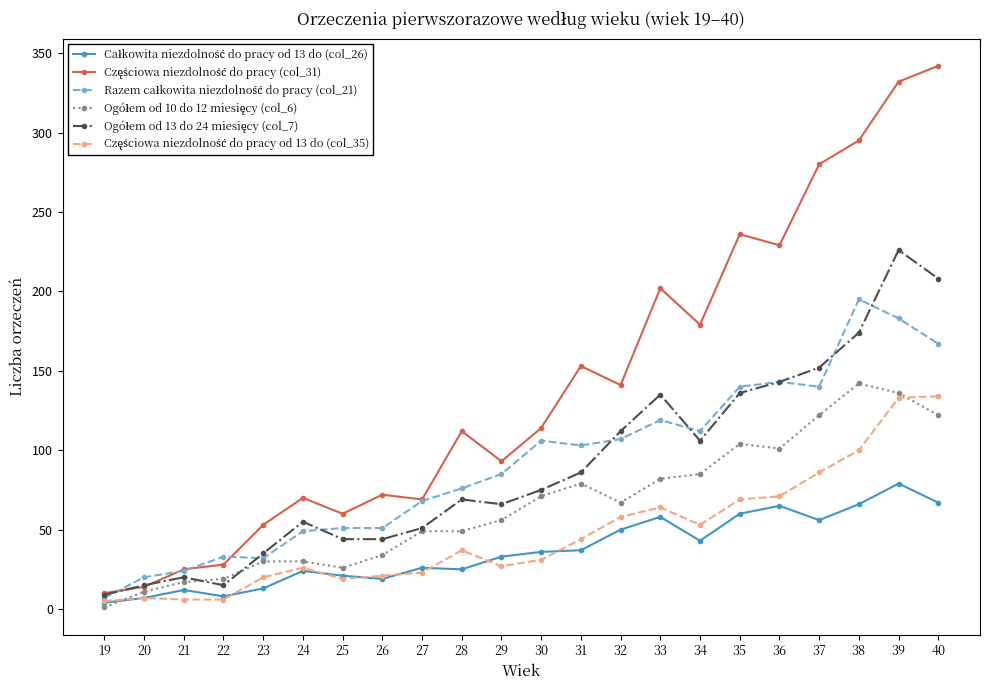

What is the maximum value shown in the chart?

342